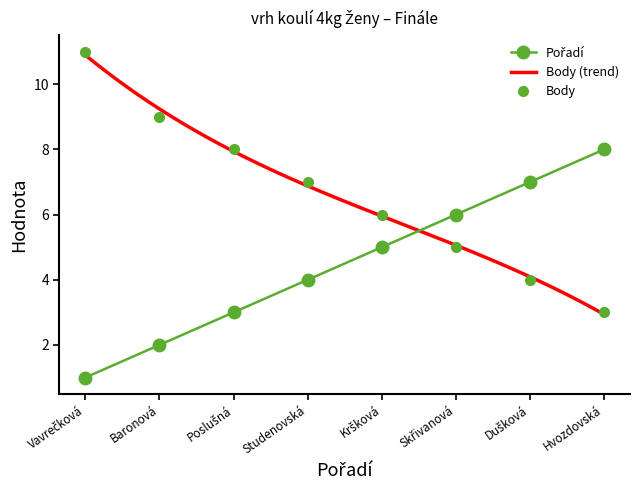

What is the maximum value for Pořadí?

8